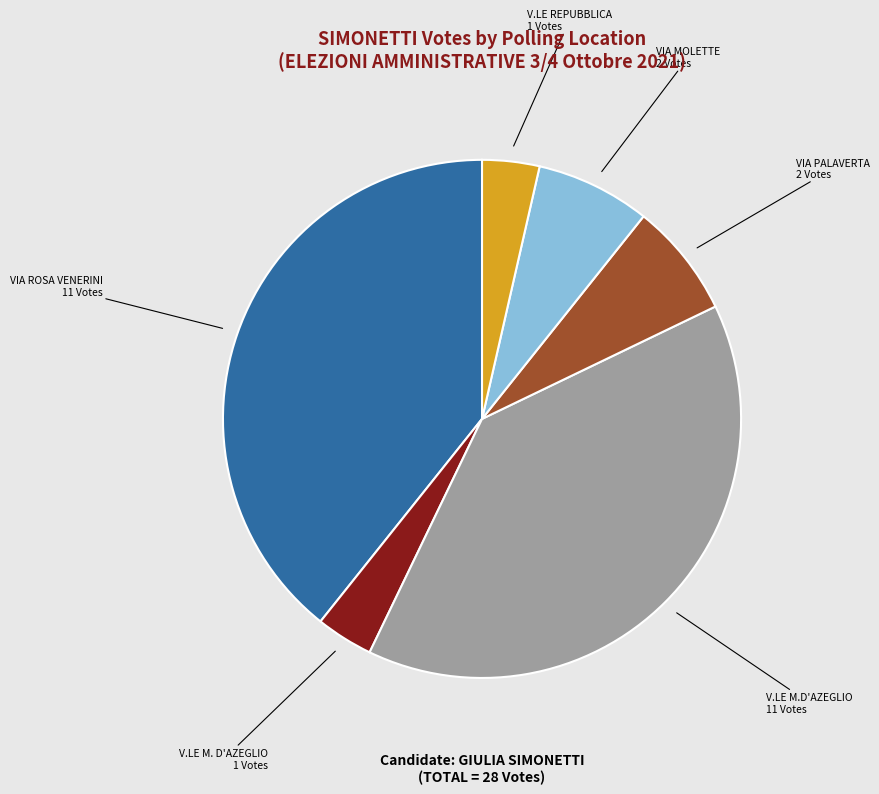

Is the sum of V.LE M. D'AZEGLIO and V.LE REPUBBLICA greater than half?

No